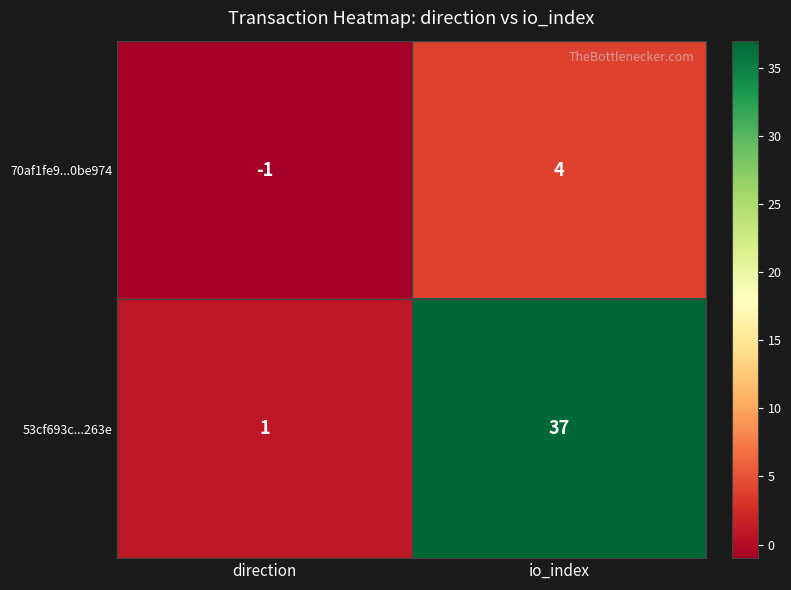

Which series changed the most between direction and io_index?

53cf693c...263e